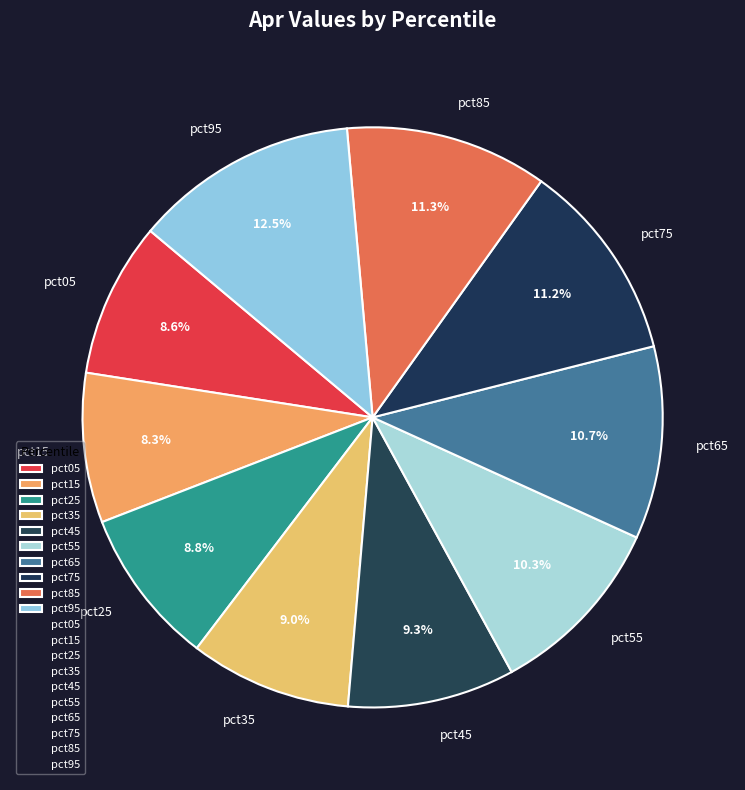

Which category has the biggest portion of the pie?

pct95